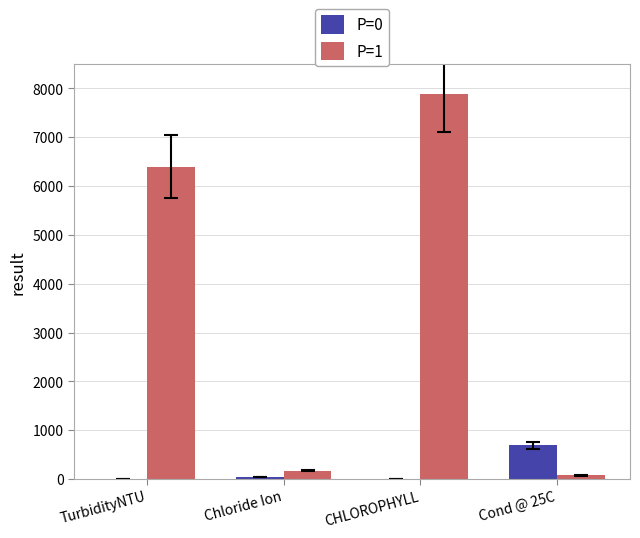

What is the sum of all P=0 values?

739.8